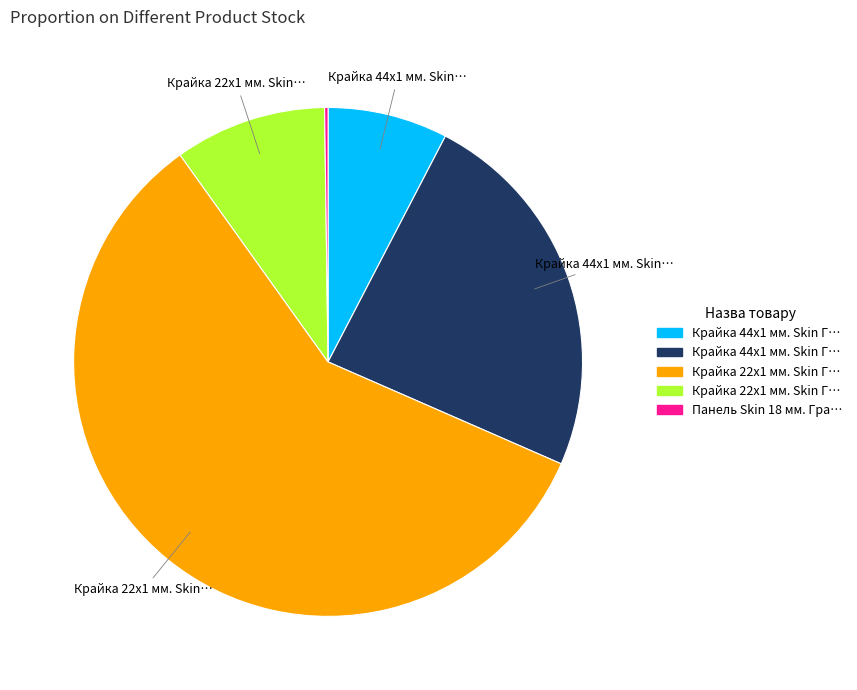

Is there any slice that represents more than half of the pie?

Yes